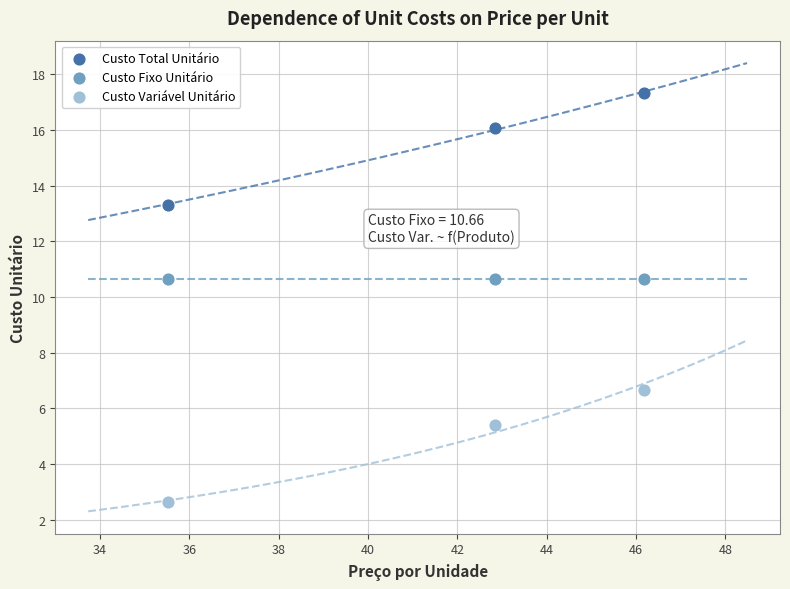

Across all data points, what is the average X value?

41.5